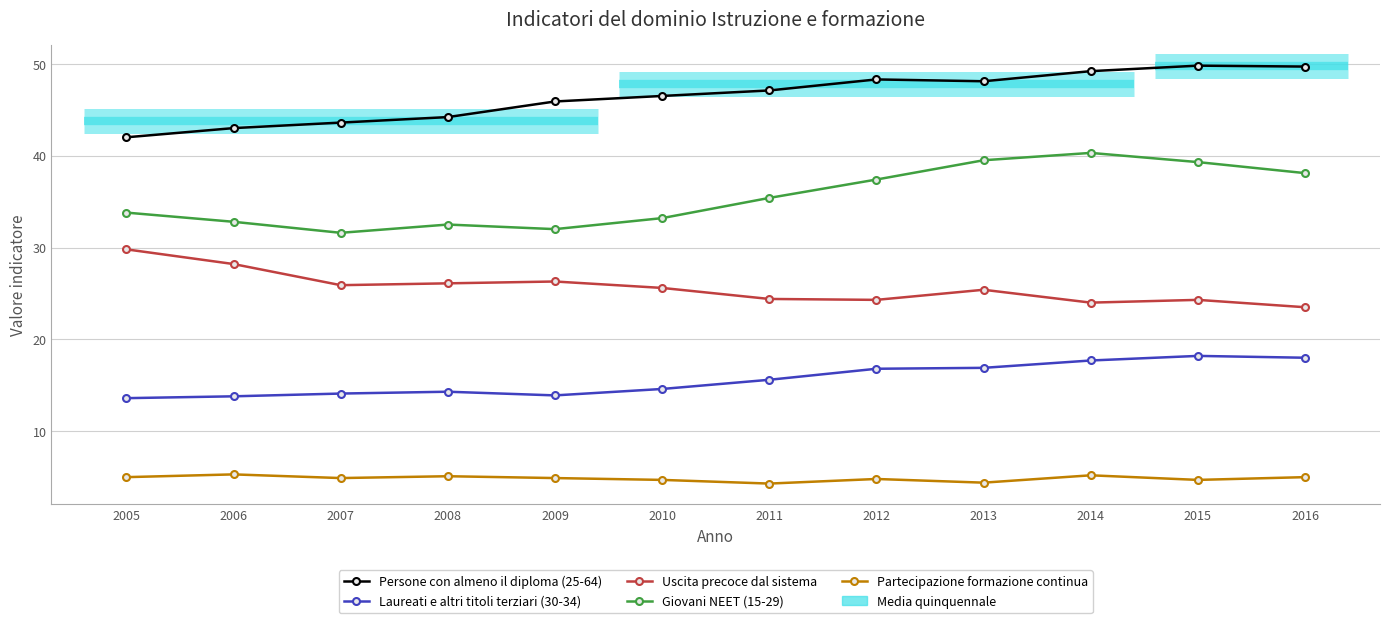

Is the value of Laureati e altri titoli terziari (30-34) at 2012 greater than the value of Persone con almeno il diploma (25-64) at 2009?

No